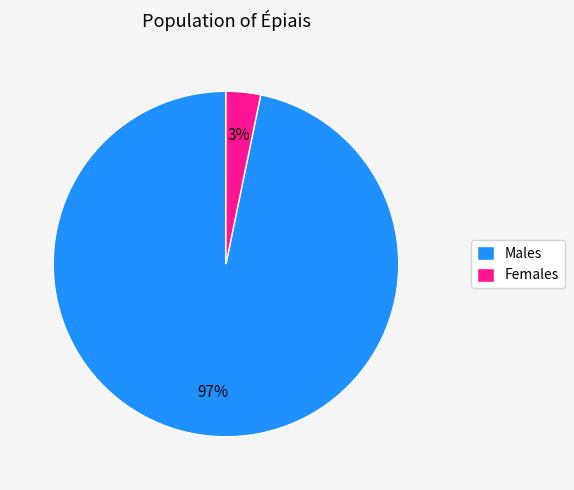

Is the sum of Males and Females greater than half?

Yes